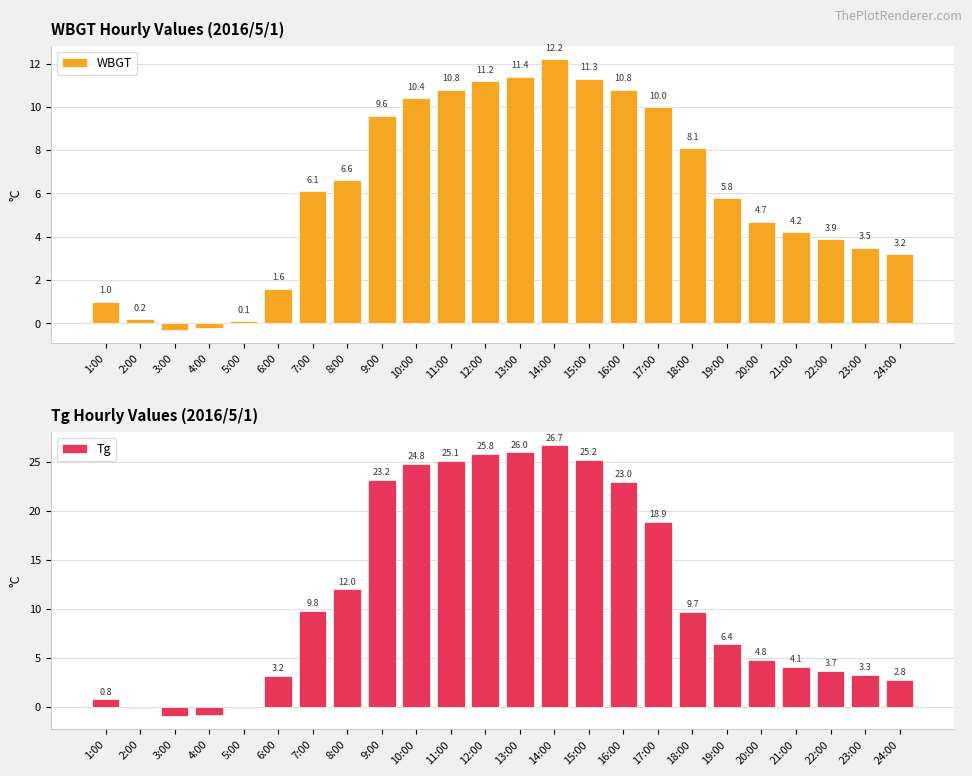

At which label does Tg reach its peak?

14:00